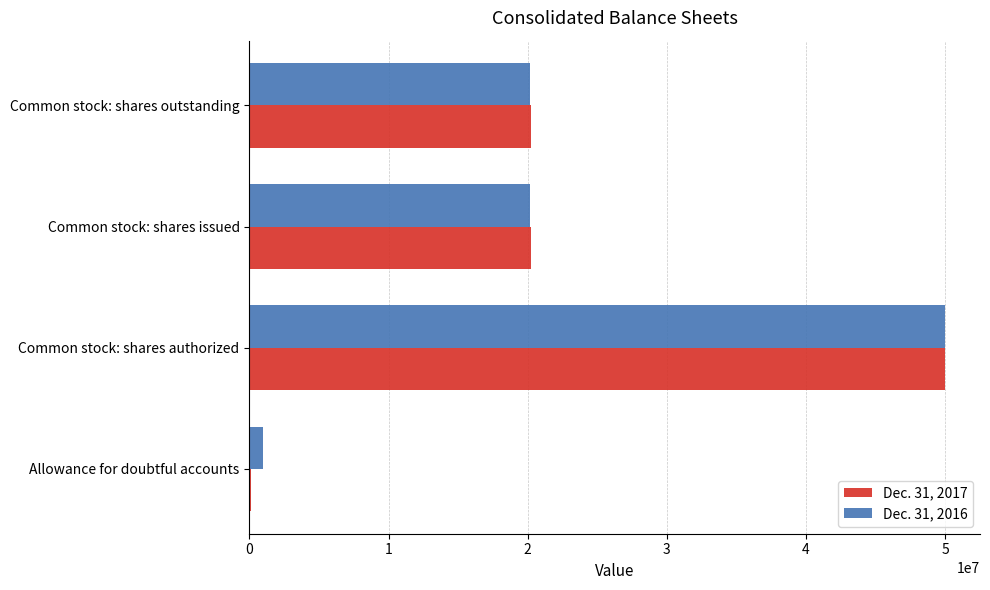

Between Common stock: shares authorized and Common stock: shares issued, which series saw the biggest shift?

Dec. 31, 2016